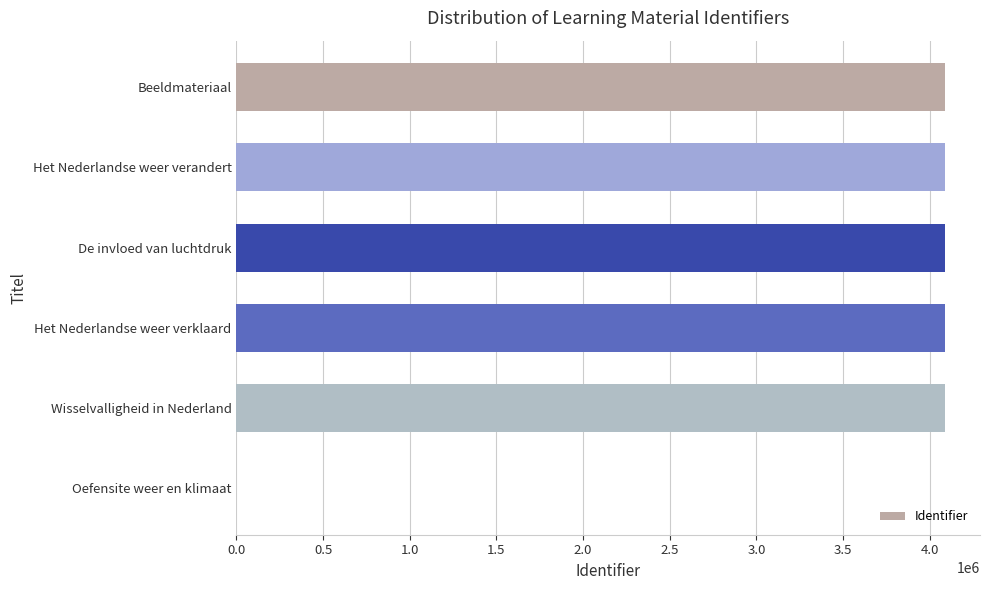

Count the number of data series in this chart.

1